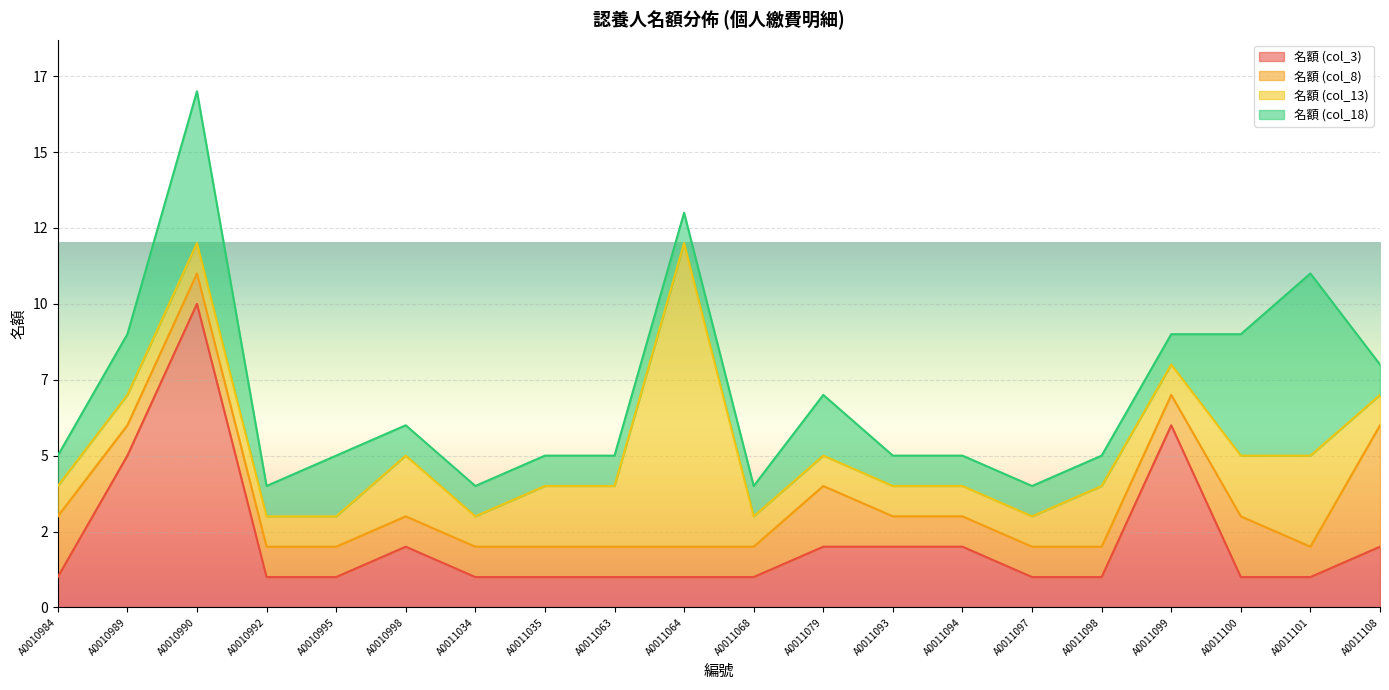

Reading left to right, what are all the values shown in this chart?

名額 (col_3): 1	5	10	1	1	2	1	1	1	1	1	2	2	2	1	1	6	1	1	2
名額 (col_8): 2	1	1	1	1	1	1	1	1	1	1	2	1	1	1	1	1	2	1	4
名額 (col_13): 1	1	1	1	1	2	1	2	2	10	1	1	1	1	1	2	1	2	3	1
名額 (col_18): 1	2	5	1	2	1	1	1	1	1	1	2	1	1	1	1	1	4	6	1